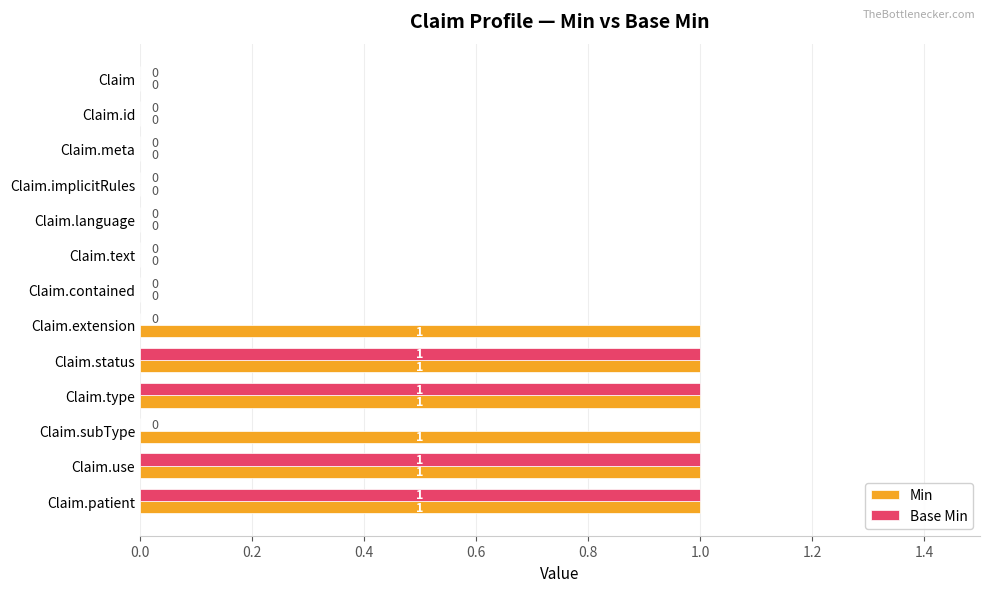

True or false: Min has a value of 1 at Claim.meta.

False